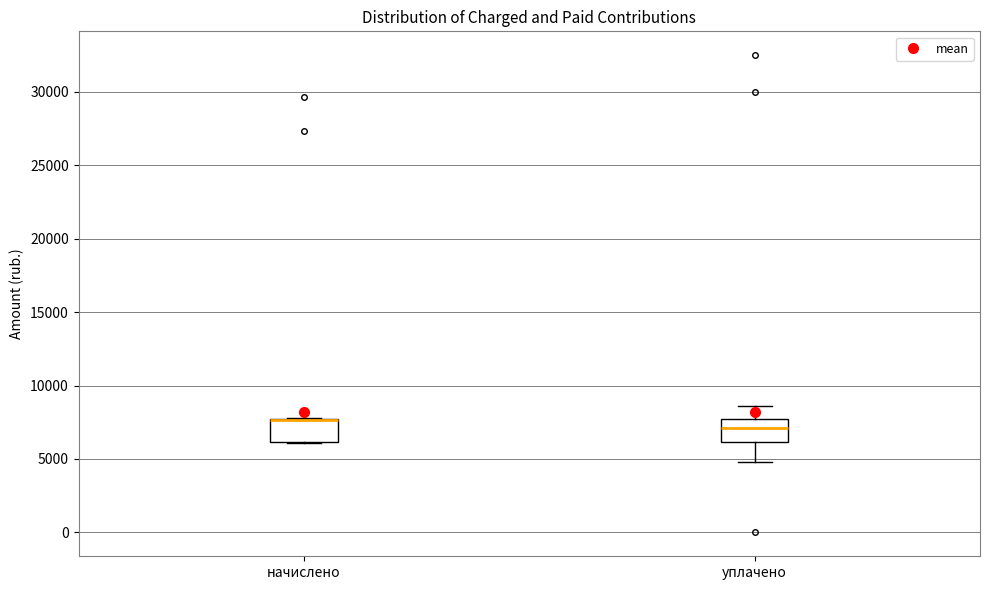

Reading left to right, read every box against the y-axis: the position of its median line, the range the box covers, and the ends of its whiskers. The values are not printed on the chart, so give them approximately, as read against the axis.

начислено: median 7500 (drawn on the box's upper edge), box 6000 to 7500, whiskers 6000 to 8000
уплачено: median 7000, box 6000 to 7500, whiskers 5000 to 8500